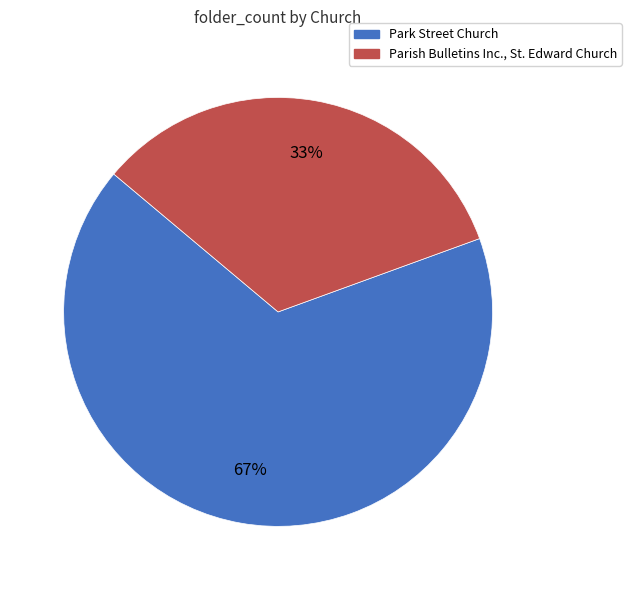

Do Park Street Church and Parish Bulletins Inc., St. Edward Church together represent more than half of the pie?

Yes